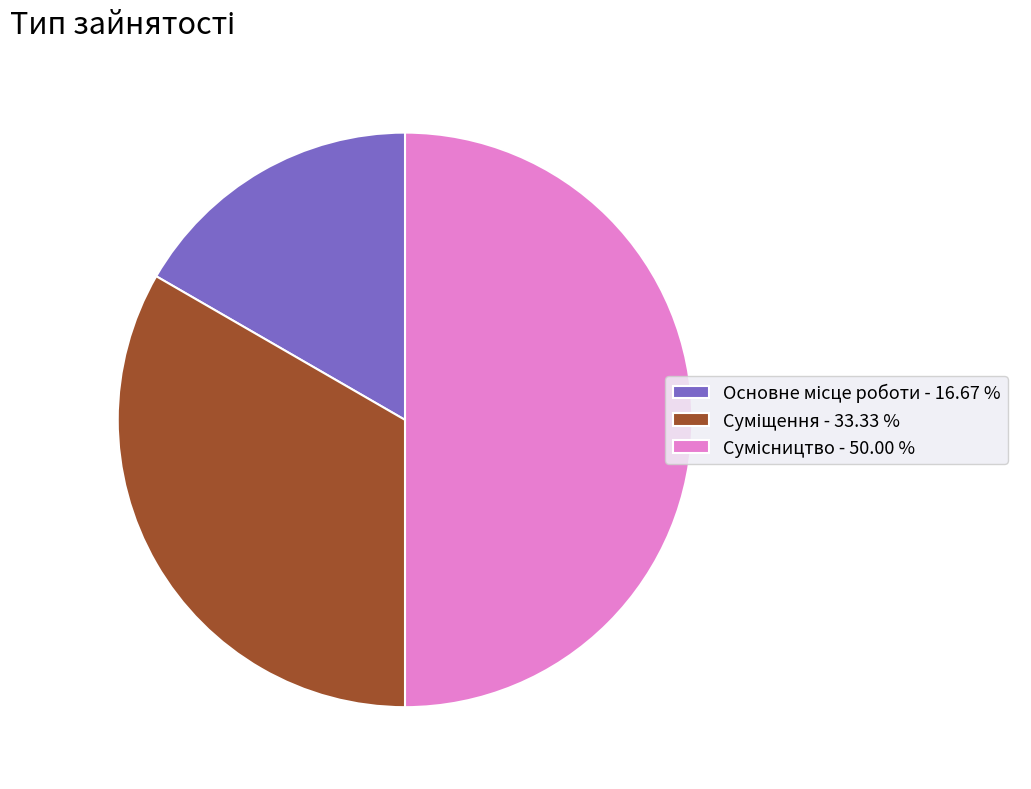

To the nearest percent, what is the difference between the Сумісництво and Суміщення slice percentages?

17%